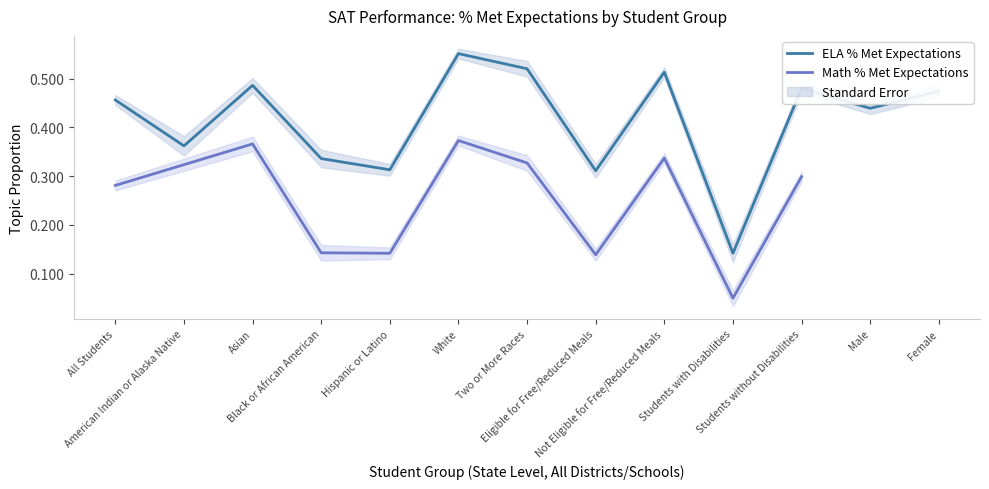

Reading left to right, what are all the values shown in this chart?

All Students=0.5	American Indian or Alaska Native=0.4	Asian=0.5	Black or African American=0.3	Hispanic or Latino=0.3	White=0.6	Two or More Races=0.5	Eligible for Free/Reduced Meals=0.3	Not Eligible for Free/Reduced Meals=0.5	Students with Disabilities=0.1	Students without Disabilities=0.5	Male=0.4	Female=0.5